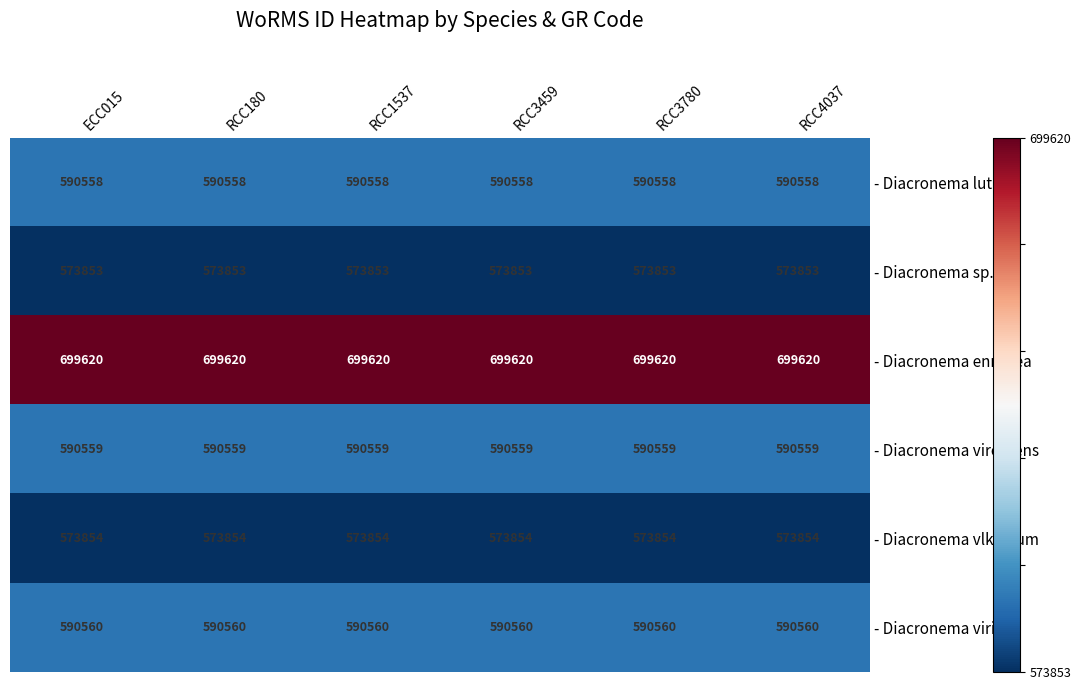

Which series has the largest total across all categories?

- Diacronema ennorea